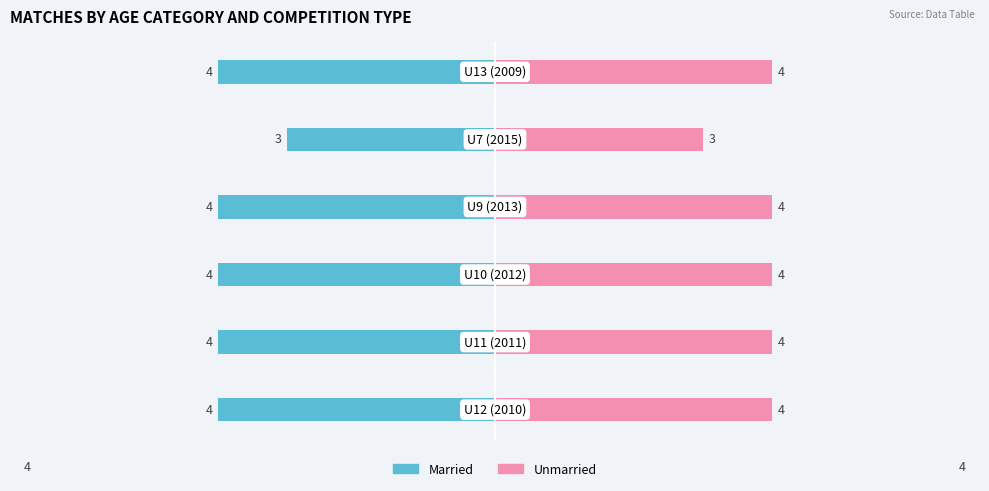

True or false: Unmarried has a value of 4 at 0.

True